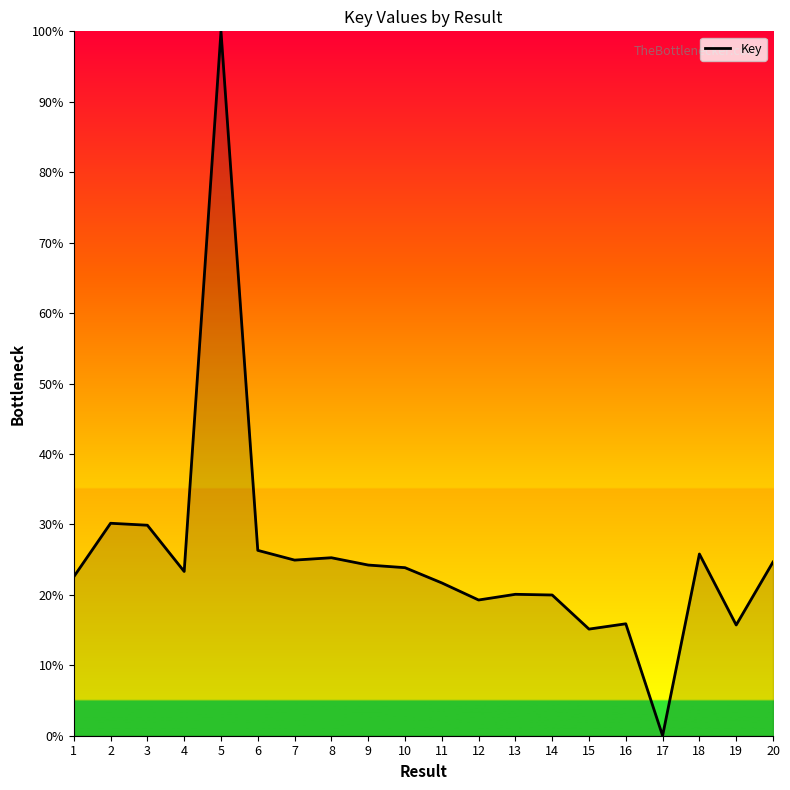

Which label corresponds to the largest value in the chart?

5